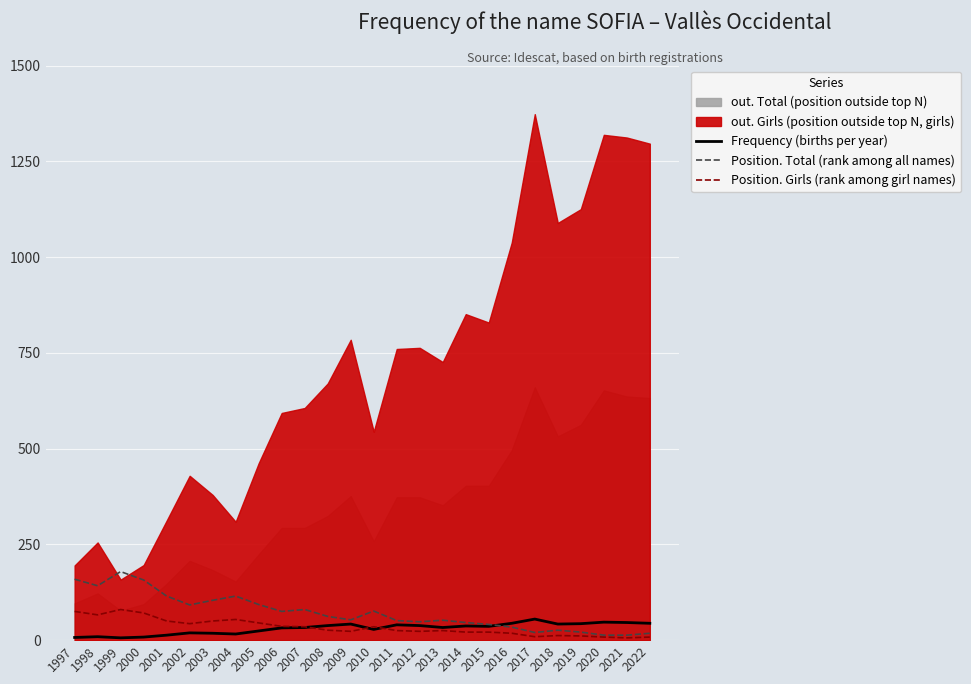

True or false: Position. Girls (rank among girl names) has a value of 8 at 2020.

True